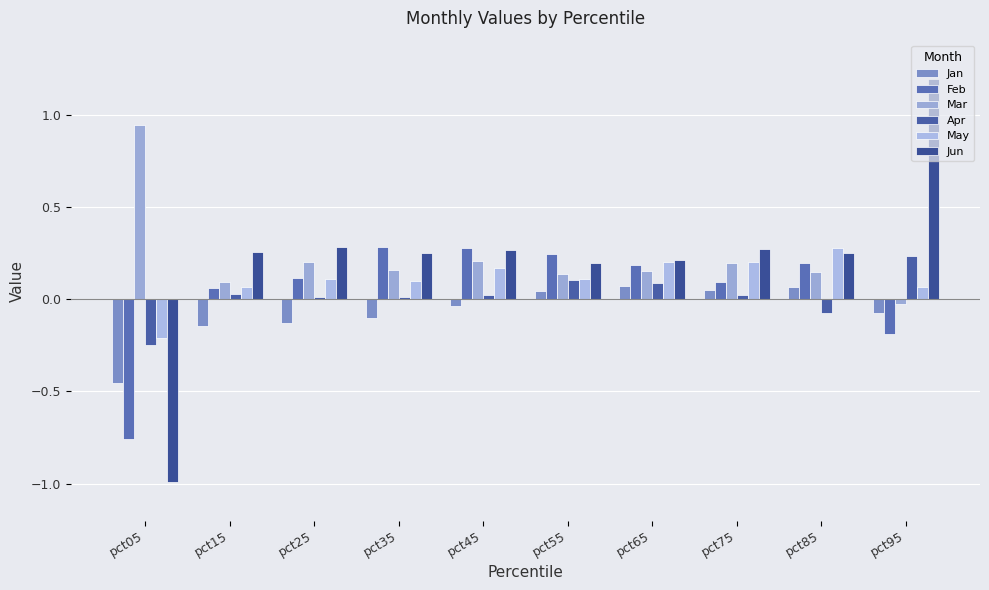

What is the difference between the Feb values at pct85 and pct05?

1.0